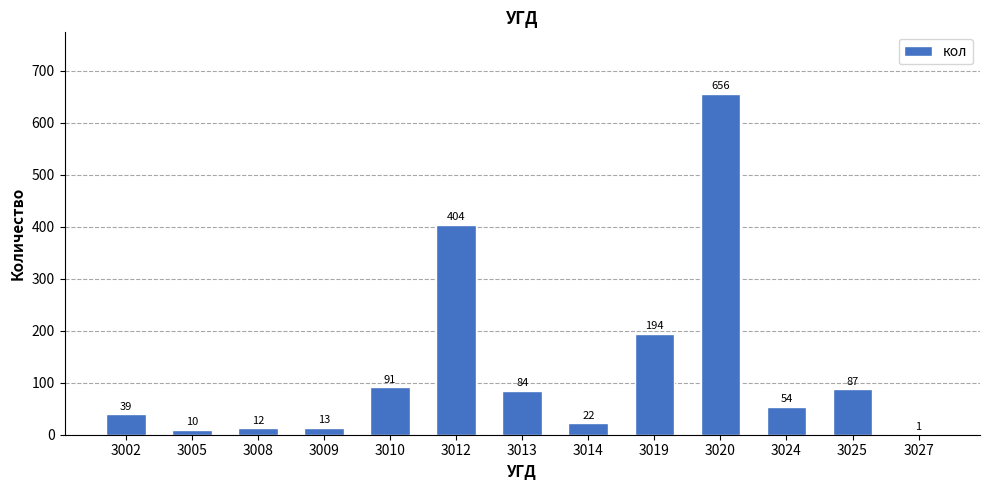

What is the greatest value displayed?

656